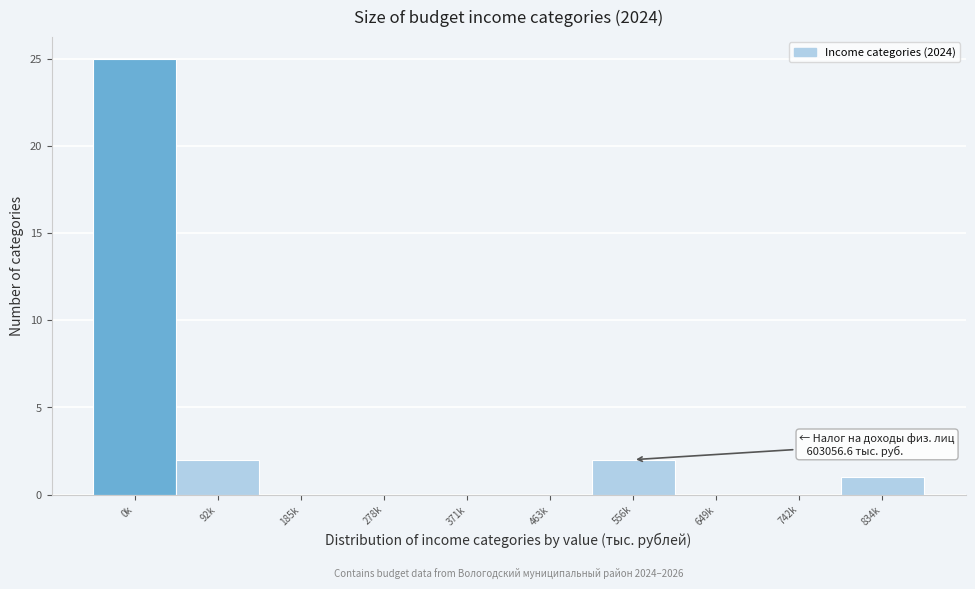

Reading right to left, what are all the values shown in this chart?

834k=1	742k=0	649k=0	556k=2	463k=0	371k=0	278k=0	185k=0	92k=2	0k=25